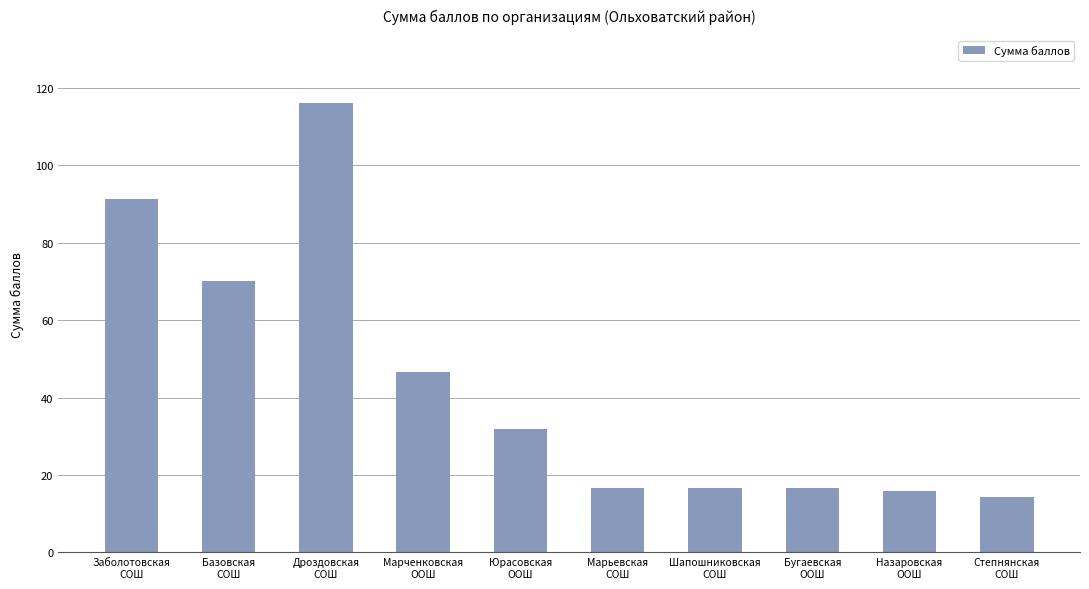

Reading left to right, extract all data points from this chart.

91.2	70.2	116.2	46.6	32.0	16.6	16.6	16.6	16.0	14.4